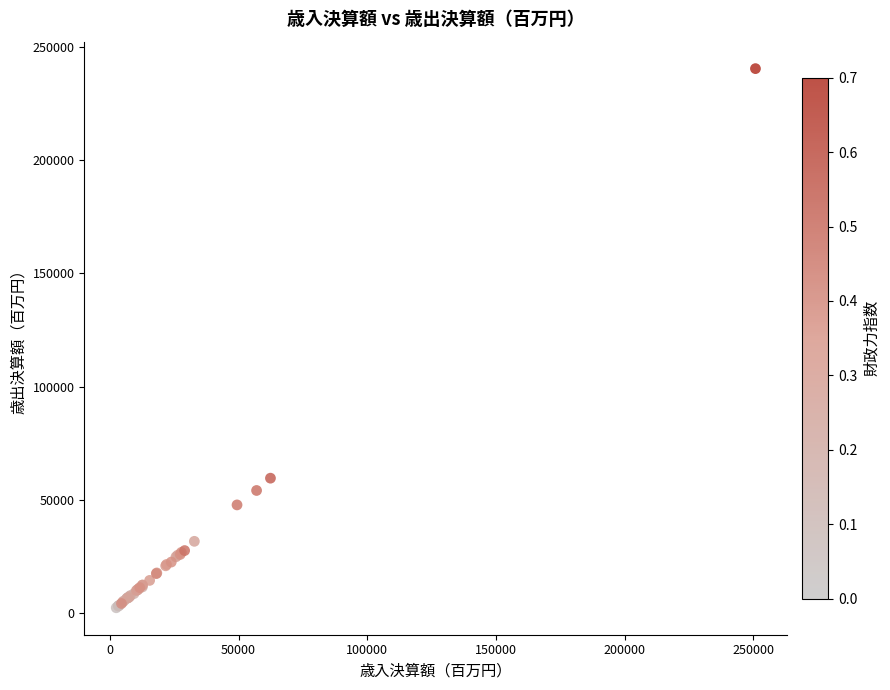

What Y value in the scatter plot is closest to 121388?

59544